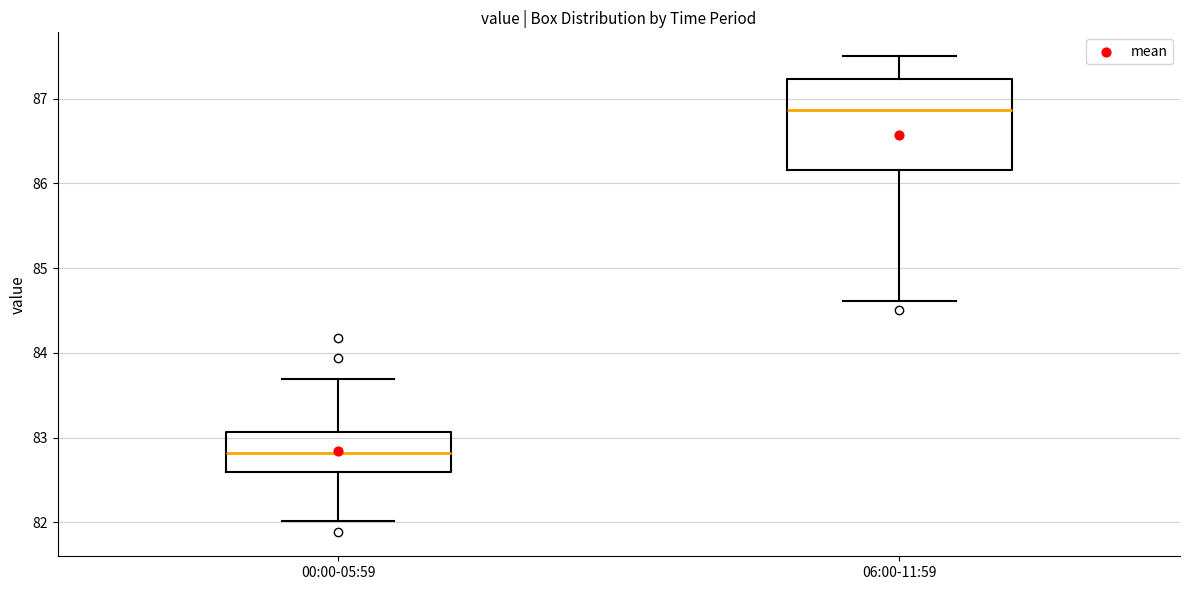

Reading left to right, transcribe this box plot: for each box, give where its median line is, the range the box spans, and where its two whiskers end, as read against the y-axis. The values are not printed on the chart, so give them approximately, as read against the axis.

00:00-05:59: median 82.8, box 82.6 to 83.1, whiskers 82.0 to 83.7
06:00-11:59: median 86.9, box 86.2 to 87.2, whiskers 84.6 to 87.5